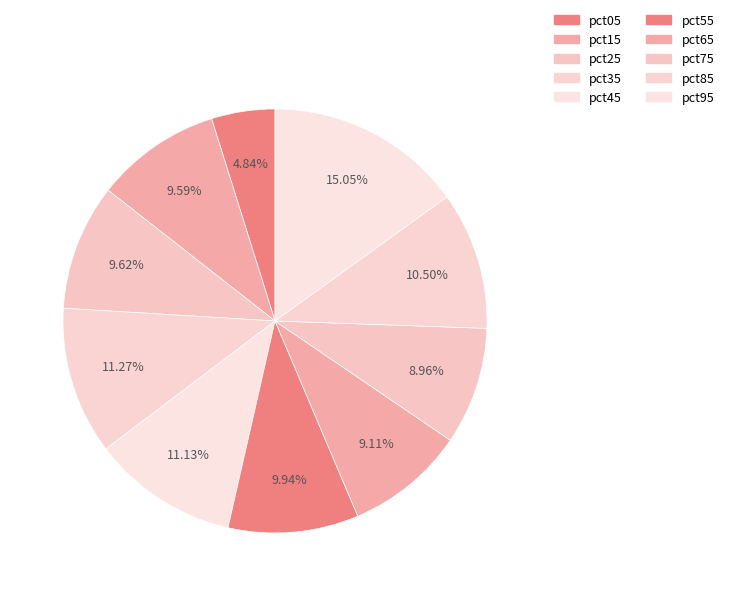

Which slice is the smallest?

pct05